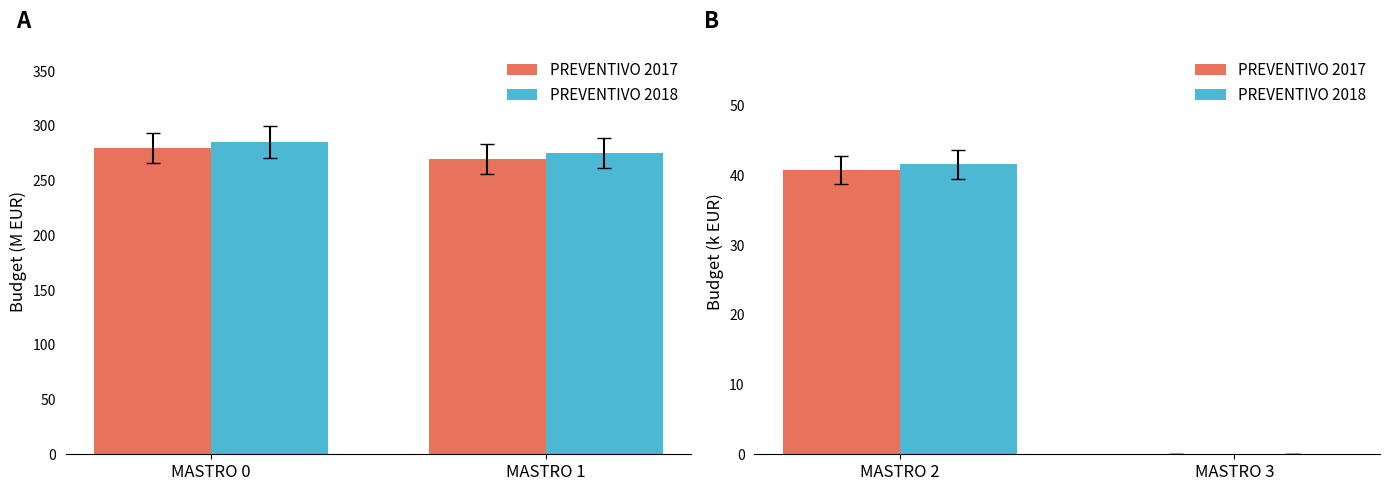

Are the bars grouped side by side (vs. stacked)?

Yes